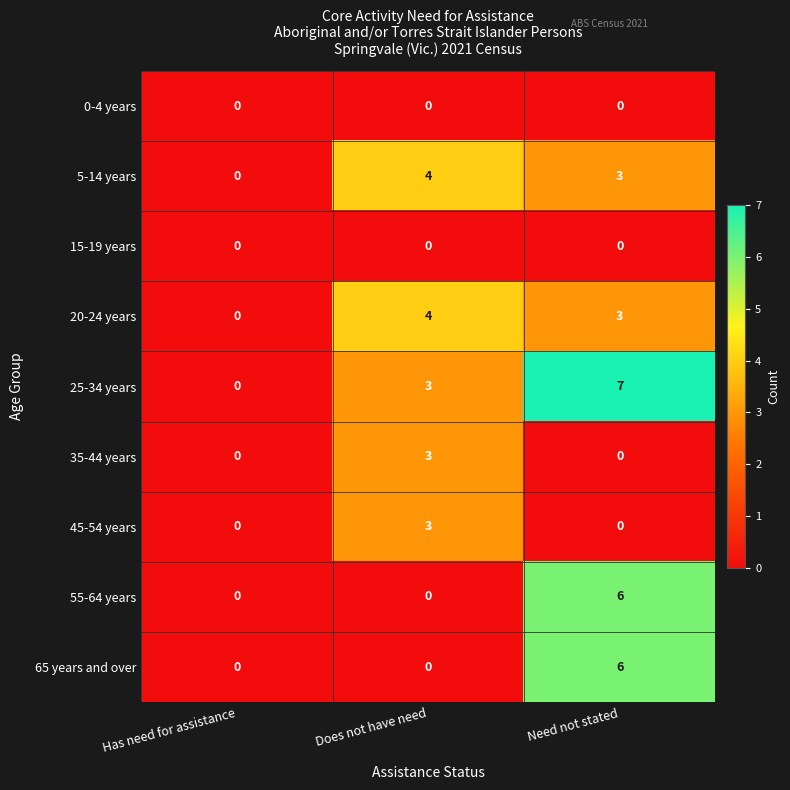

Which series has the largest total across all categories?

25-34 years